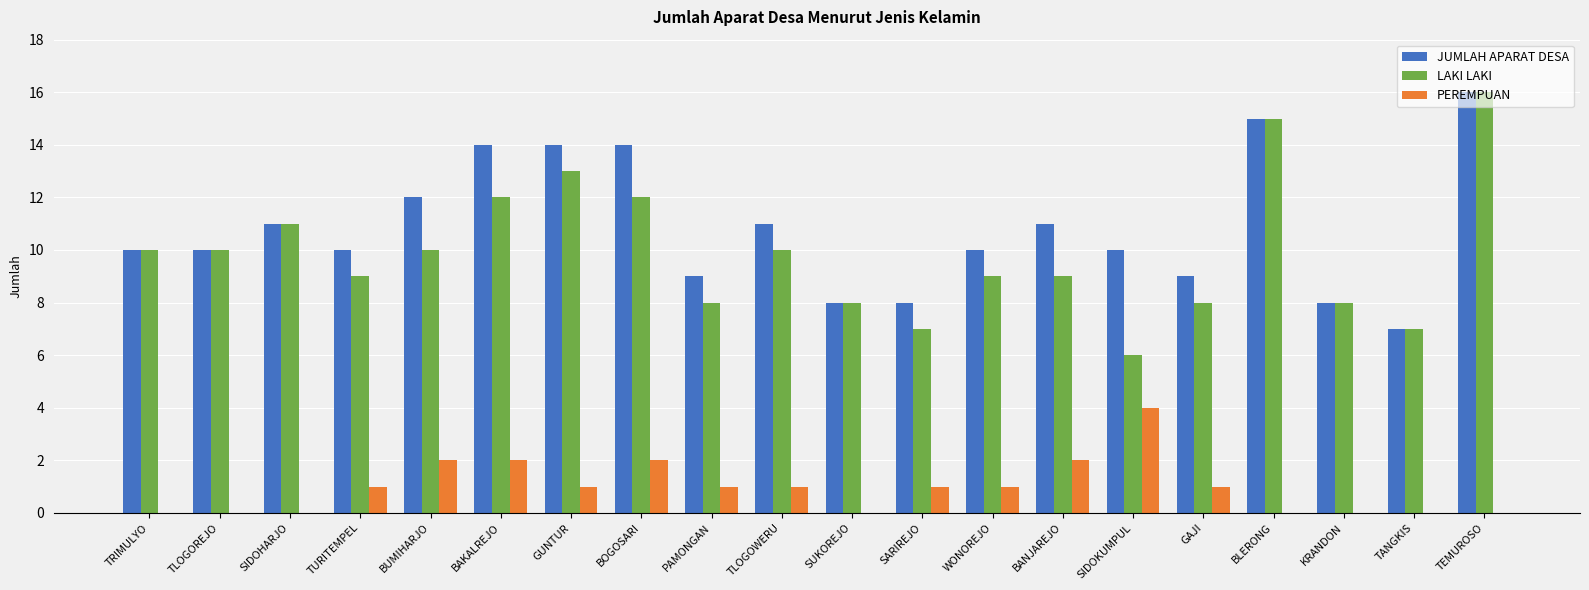

How many data points does each series have?

20